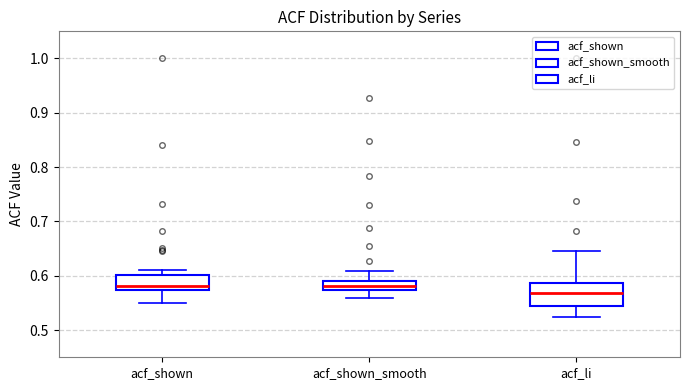

Which box is the tallest, from its lower edge to its upper edge?

acf_li